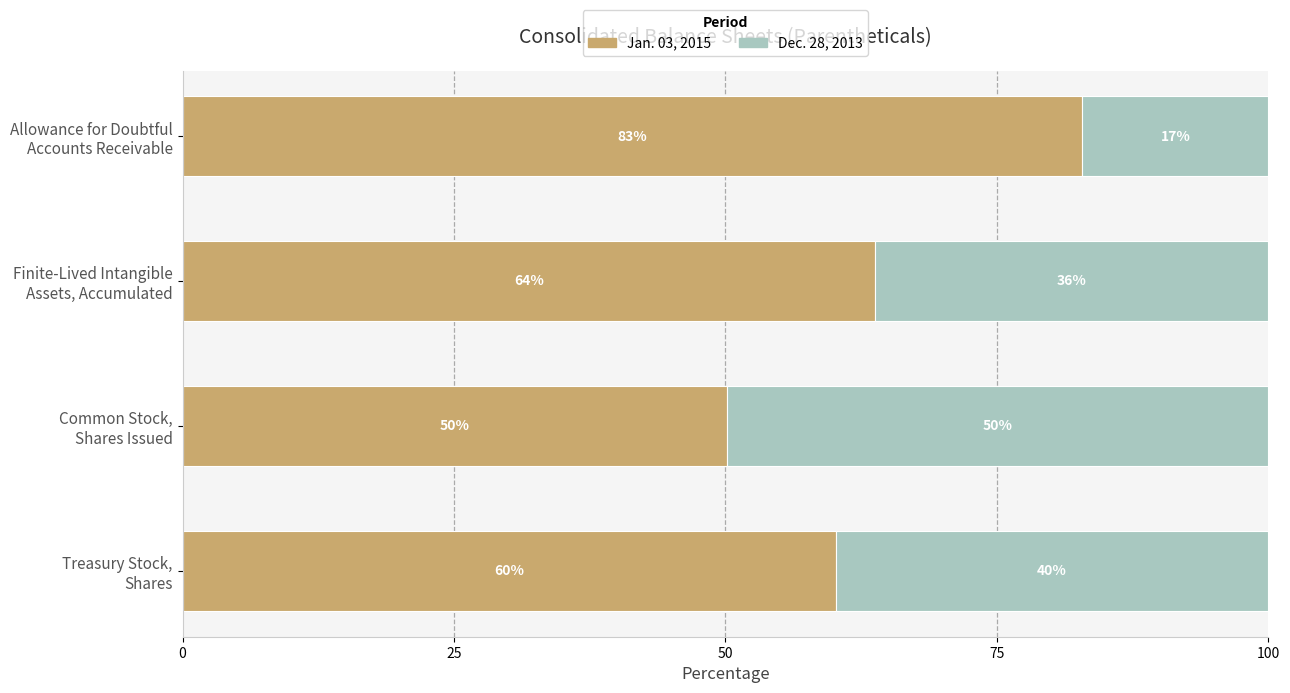

What is the average value of the Jan. 03, 2015 series?

64.2